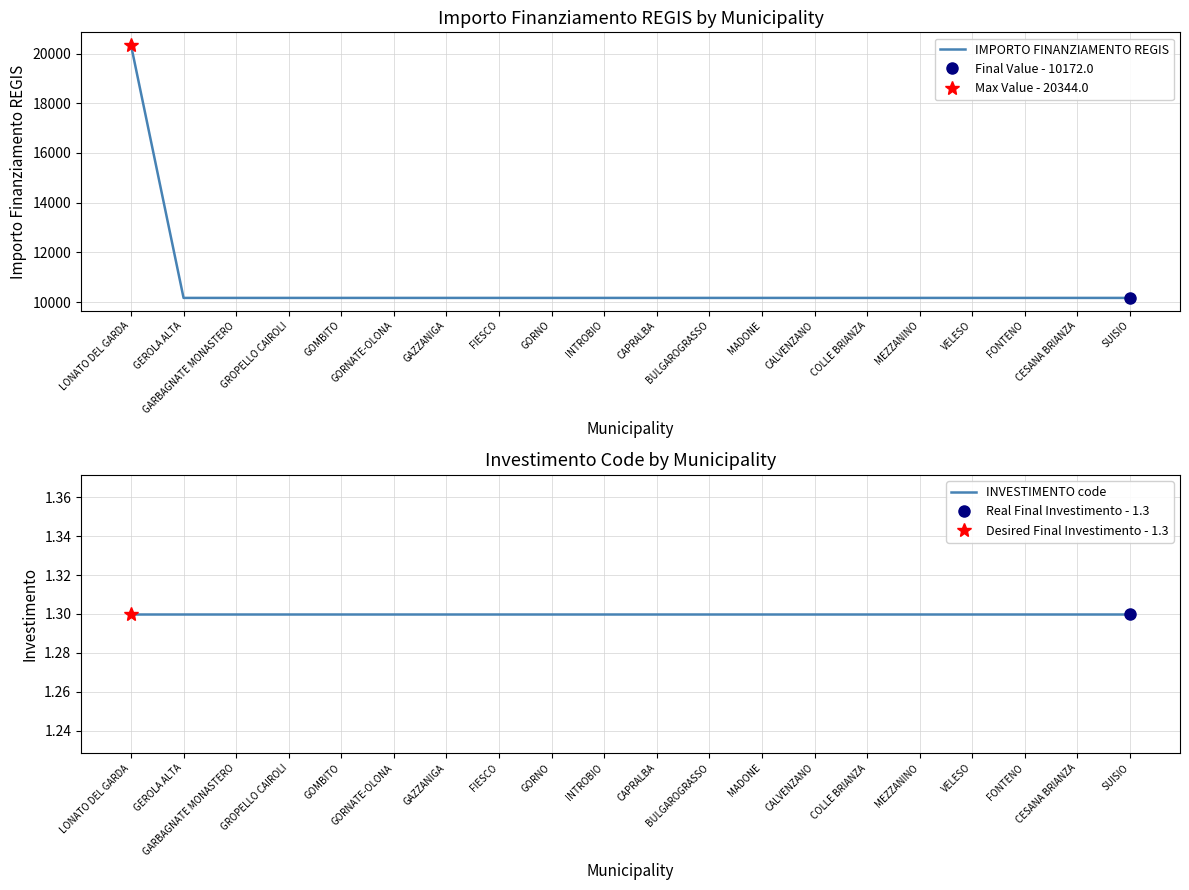

True or false: INVESTIMENTO code has more than 1 points higher than both neighbors.

False